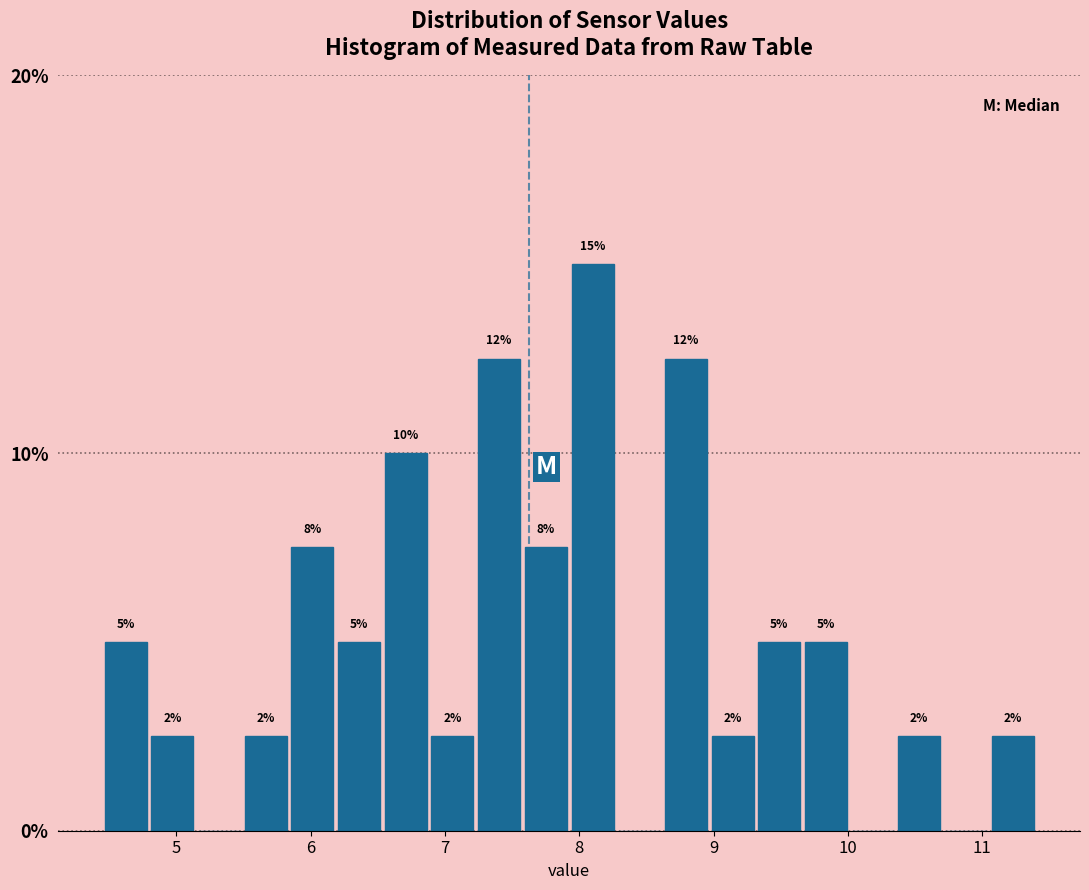

Read against the x-axis, roughly where is the centre of the tallest bar?

8.1